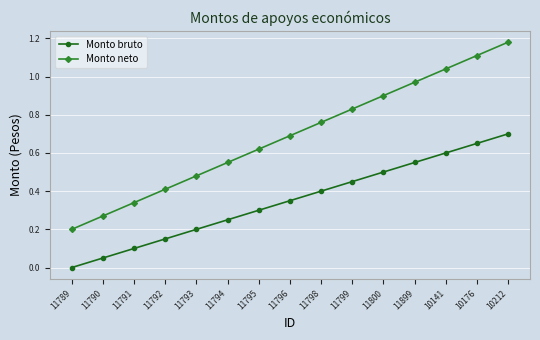

What is the sum of the Monto neto values at 10212 and 11796?

1.9